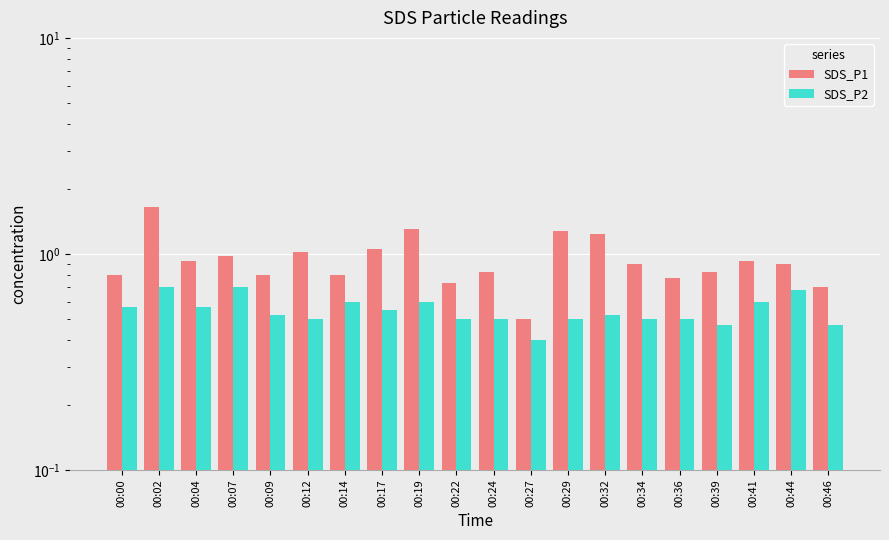

How many series are shown in this chart?

2